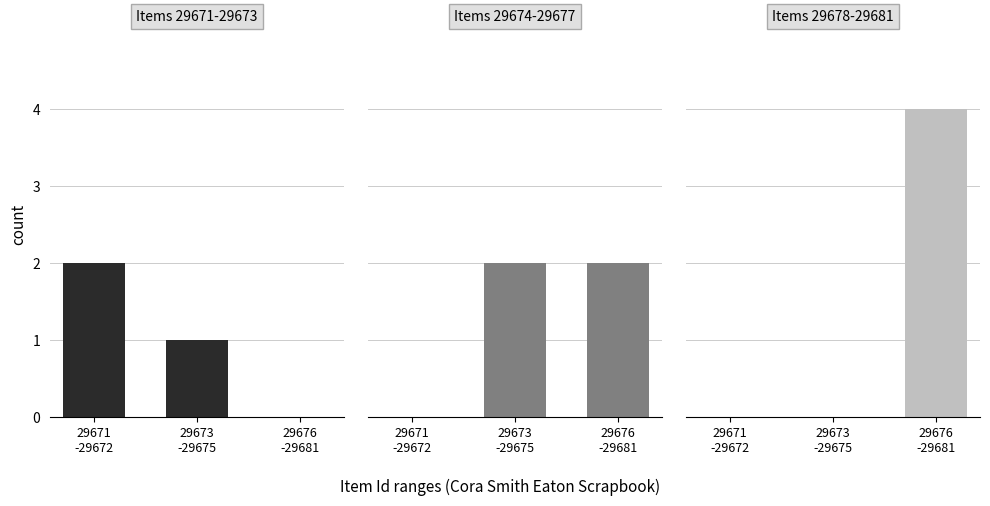

Does the chart contain any negative values?

No